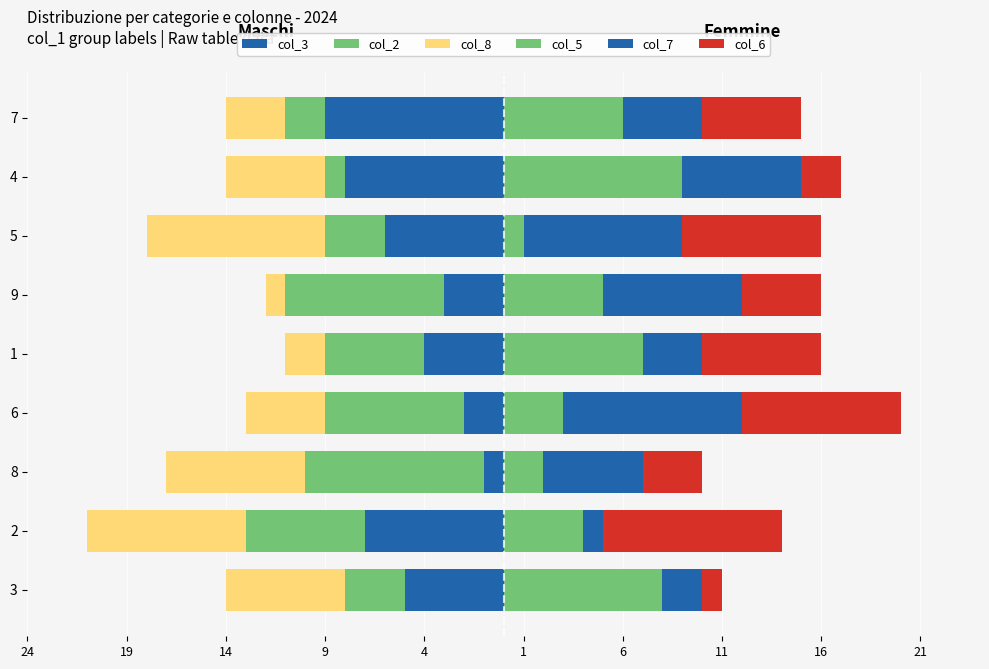

Rank the series at 7 from lowest to highest value.

col_3, col_8, col_2, col_7, col_6, col_5